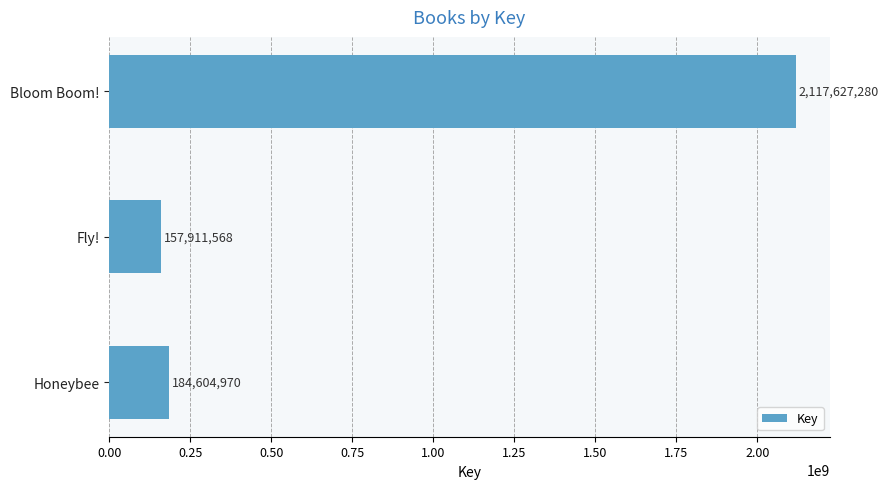

How many distinct data groups are displayed?

1